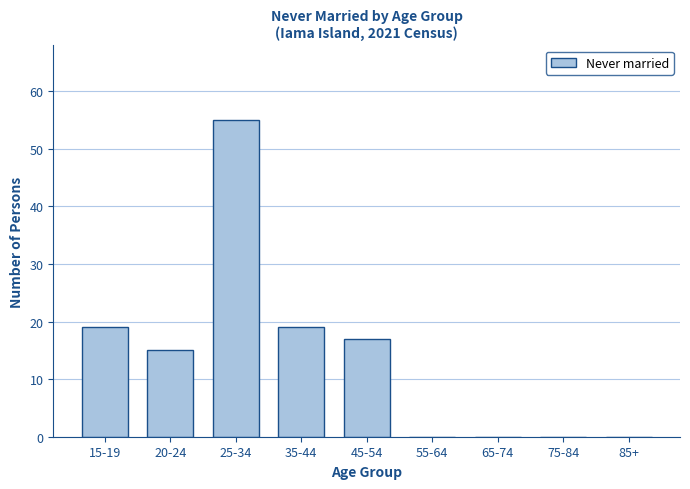

Reading left to right, list all the values displayed in this chart.

15-19=19	20-24=15	25-34=55	35-44=19	45-54=17	55-64=0	65-74=0	75-84=0	85+=0